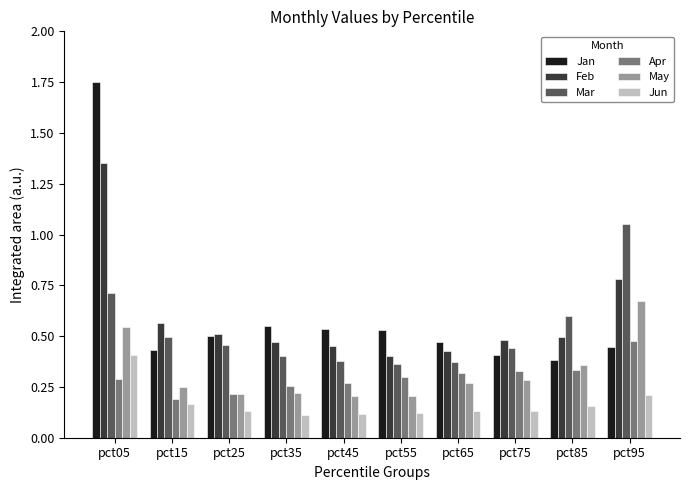

How many groups of bars are there?

10